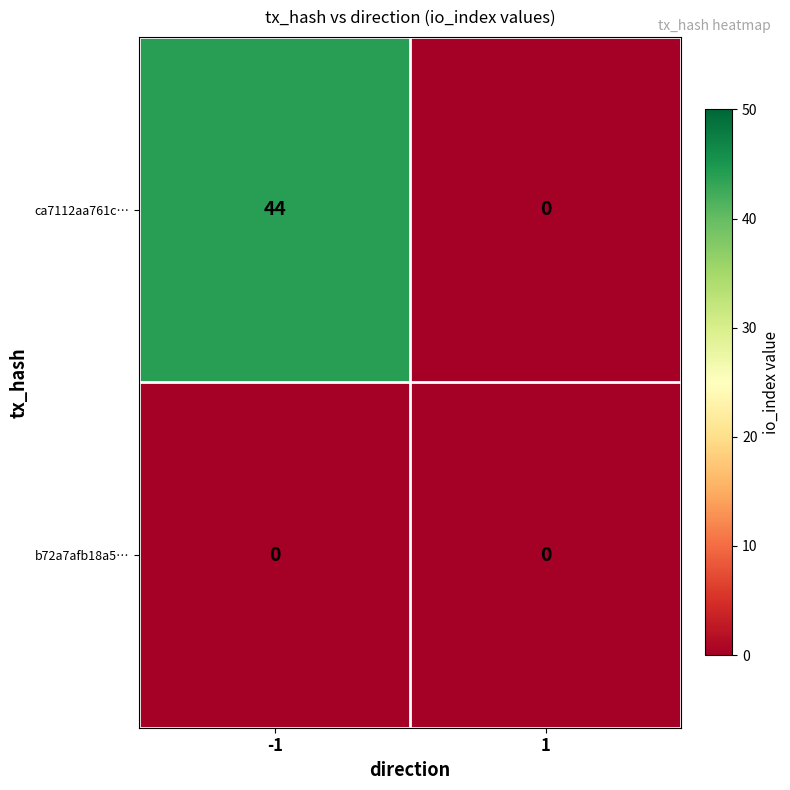

Reading left to right, transcribe all the data shown in this chart.

ca7112aa761c…: 44	0
b72a7afb18a5…: 0	0